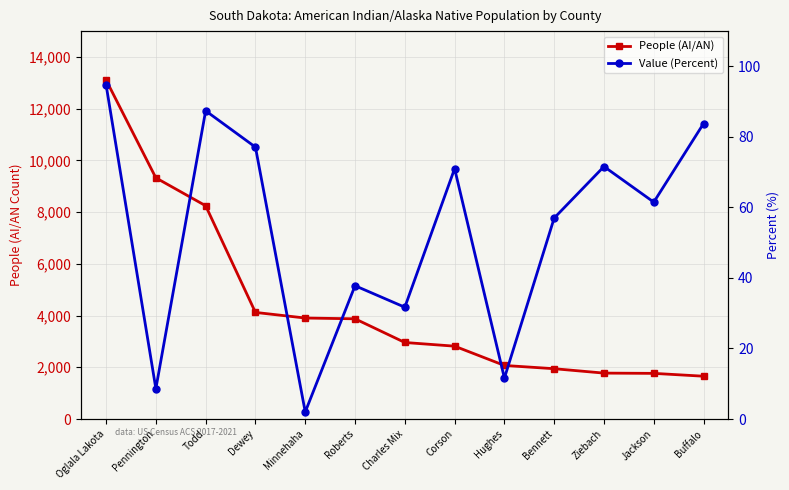

Which series has the largest range (max minus min)?

People (AI/AN)